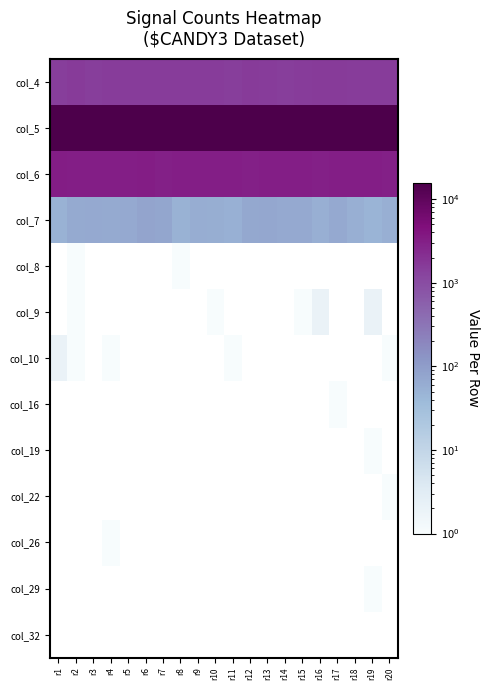

How many series are shown in this chart?

13